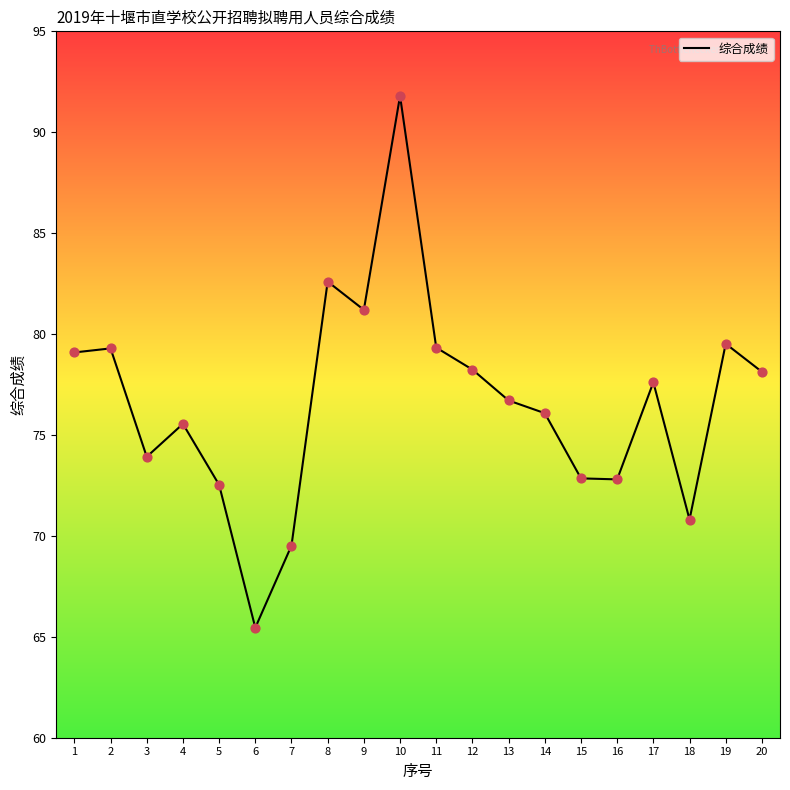

What is the change in value from 9 to 10?

+10.6